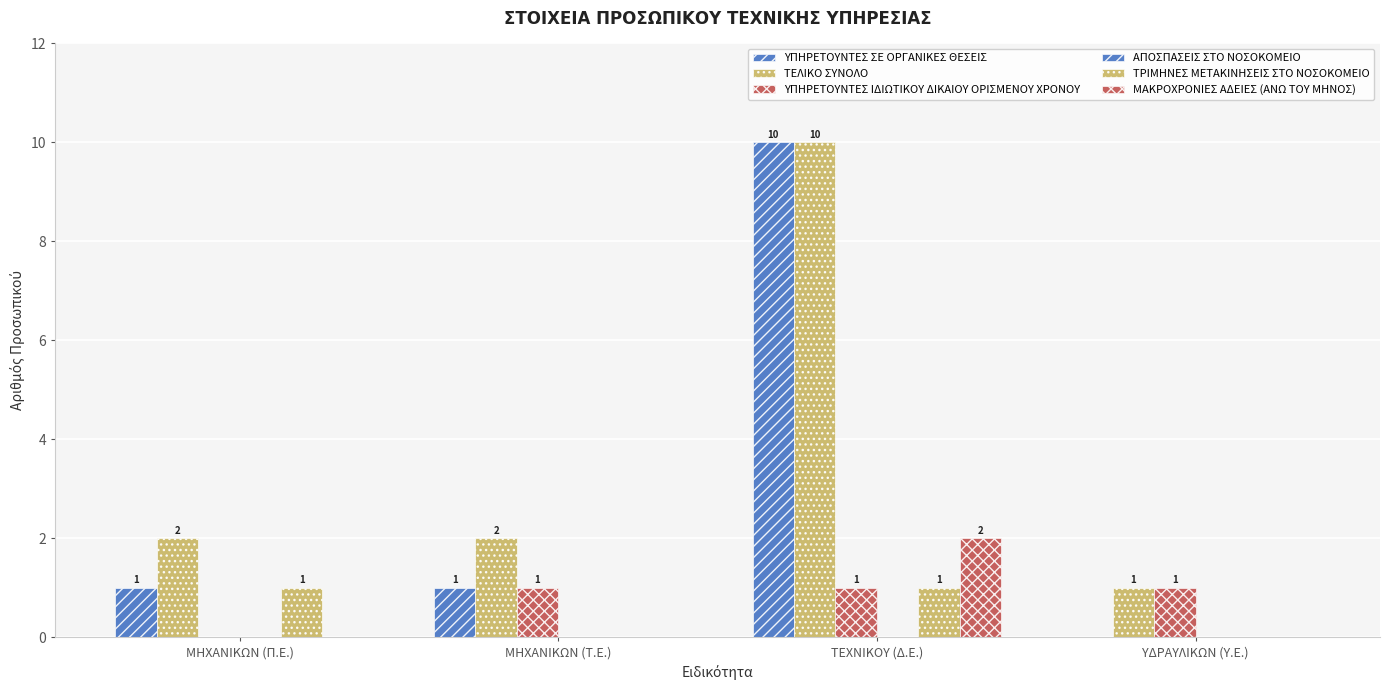

What is the sum of all ΜΑΚΡΟΧΡΟΝΙΕΣ ΑΔΕΙΕΣ (ΑΝΩ ΤΟΥ ΜΗΝΟΣ) values?

2